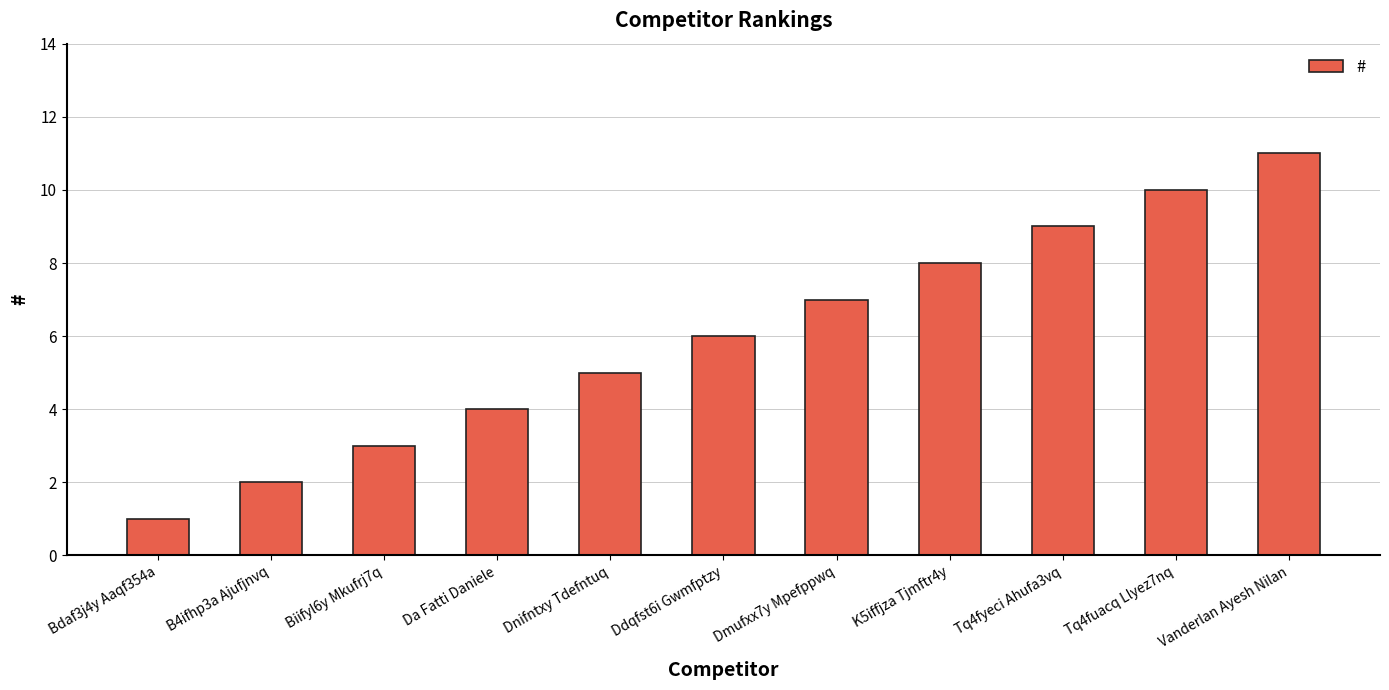

Reading left to right, list all the values displayed in this chart.

Bdaf3j4y Aaqf354a=1	B4ifhp3a Ajufjnvq=2	Biifyl6y Mkufrj7q=3	Da Fatti Daniele=4	Dnifntxy Tdefntuq=5	Ddqfst6i Gwmfptzy=6	Dmufxx7y Mpefppwq=7	K5iffjza Tjmftr4y=8	Tq4fyeci Ahufa3vq=9	Tq4fuacq Llyez7nq=10	Vanderlan Ayesh Nilan=11